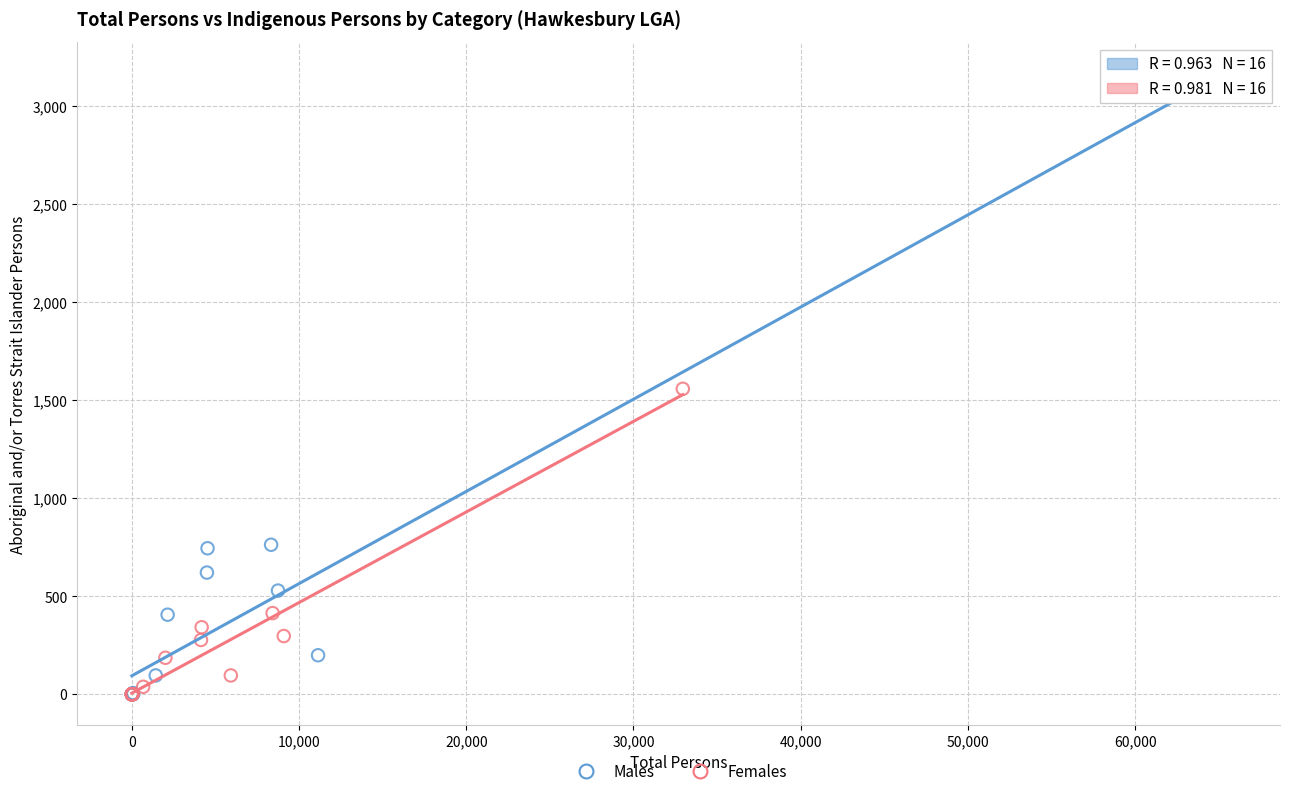

Which series contains the highest Y value?

Males